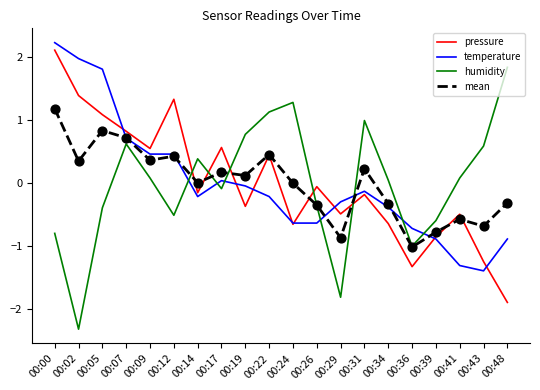

What is the total value across all series at 00:48?

-1.2